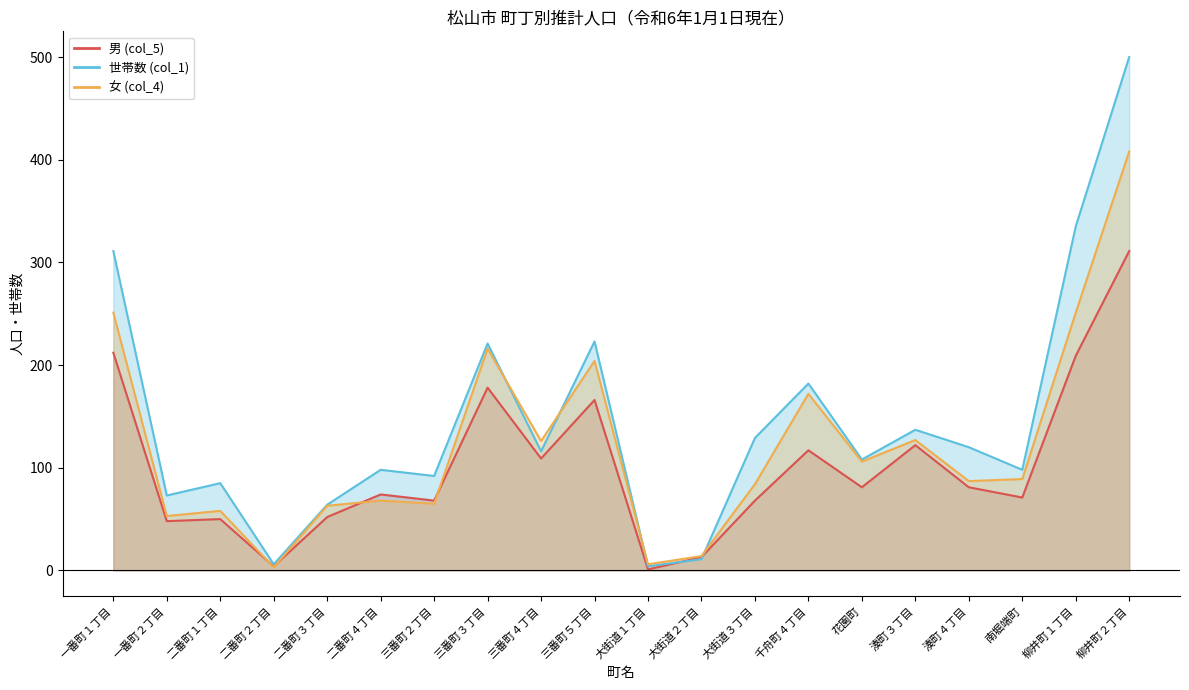

What is the label of the 9th point from the right?

大街道２丁目